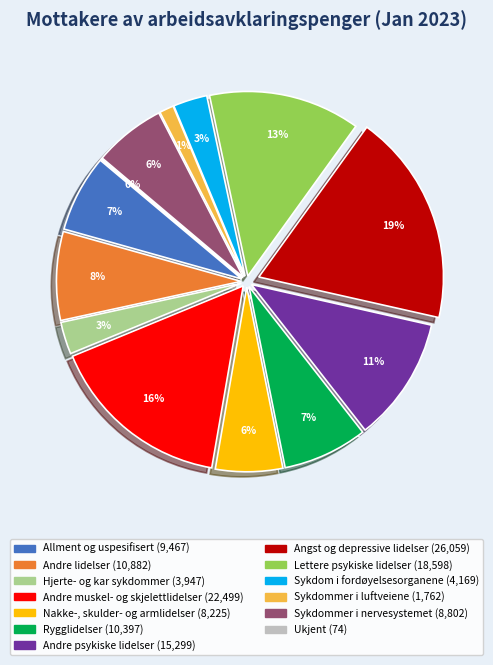

To the nearest percent, what is the combined percentage of Ukjent and Hjerte- og kar sykdommer?

3%